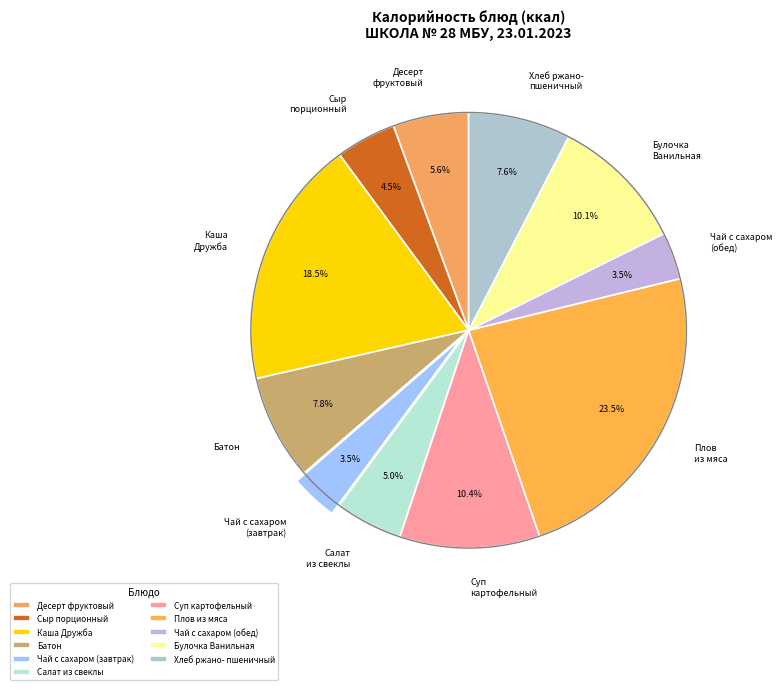

Which category has the biggest portion of the pie?

Плов из мяса